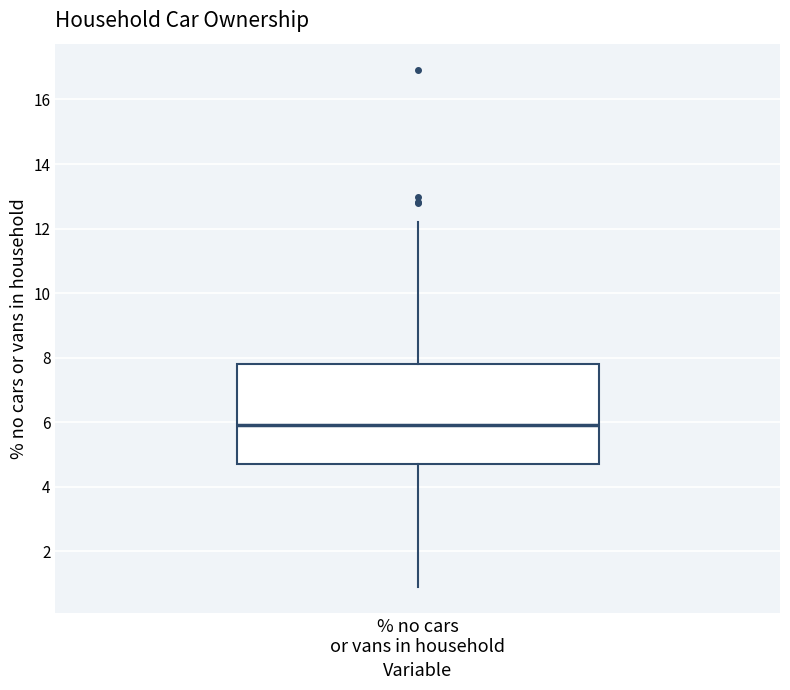

Transcribe this box plot: give where the median line is, the range the box spans, and where the two whiskers end, as read against the y-axis. The values are not printed on the chart, so give them approximately, as read against the axis.

median 6.0, box 4.8 to 7.8, whiskers 1.0 to 12.2